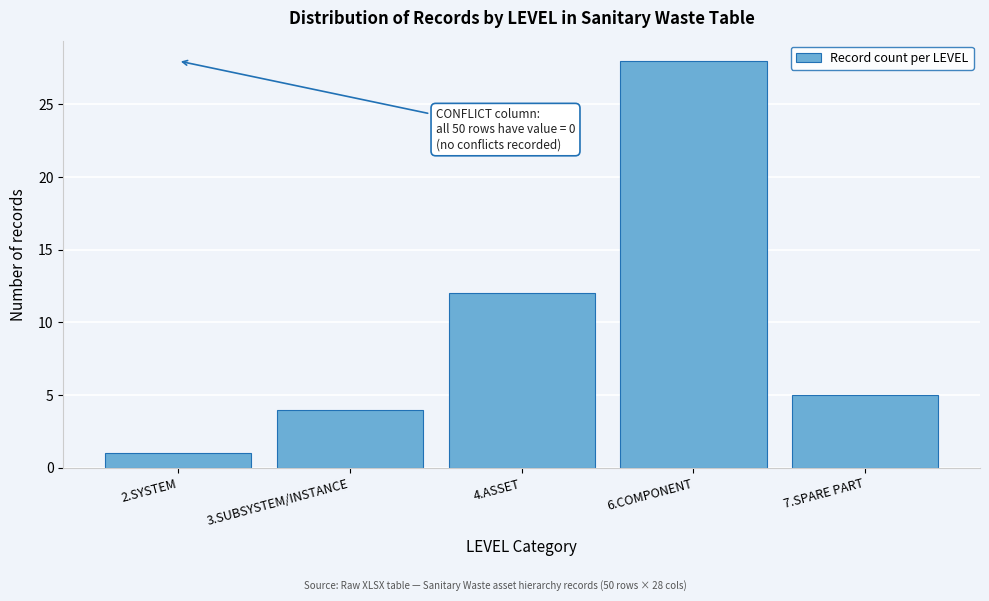

Reading left to right, transcribe all the data shown in this chart.

1	4	12	28	5